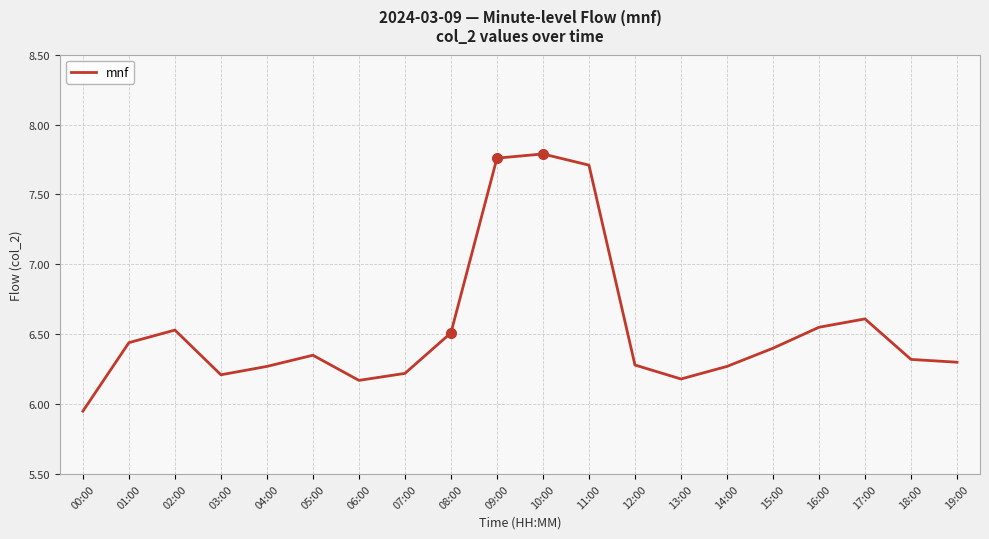

Approximately how many times larger is the value at 04:00 compared to 10:00?

0.8